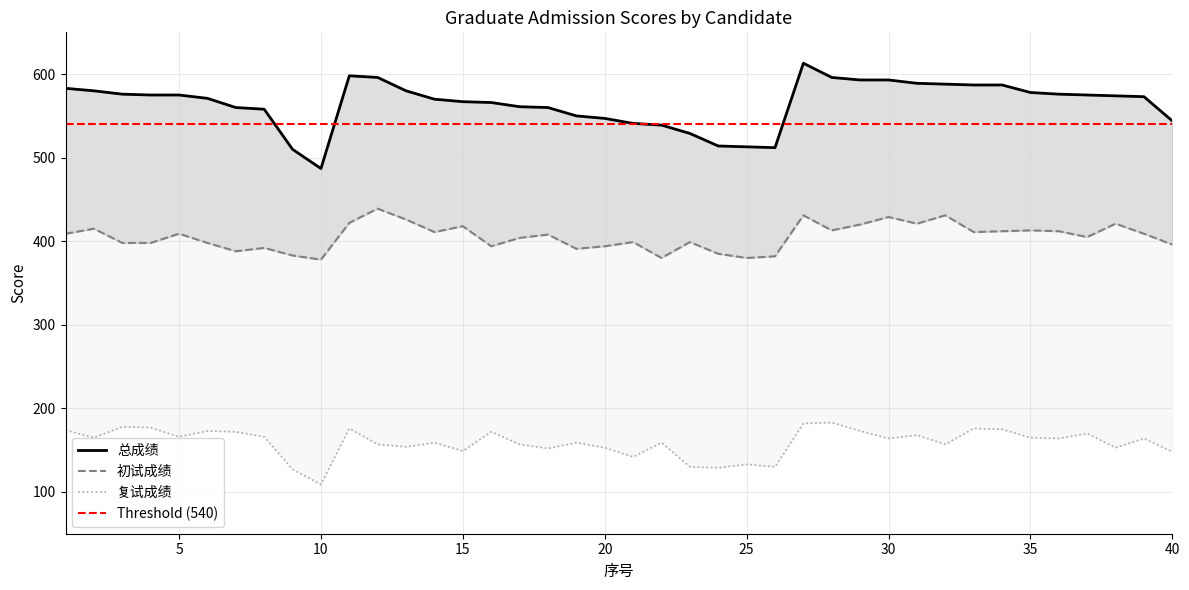

Between 6 and 35, which series saw the biggest shift?

初试成绩